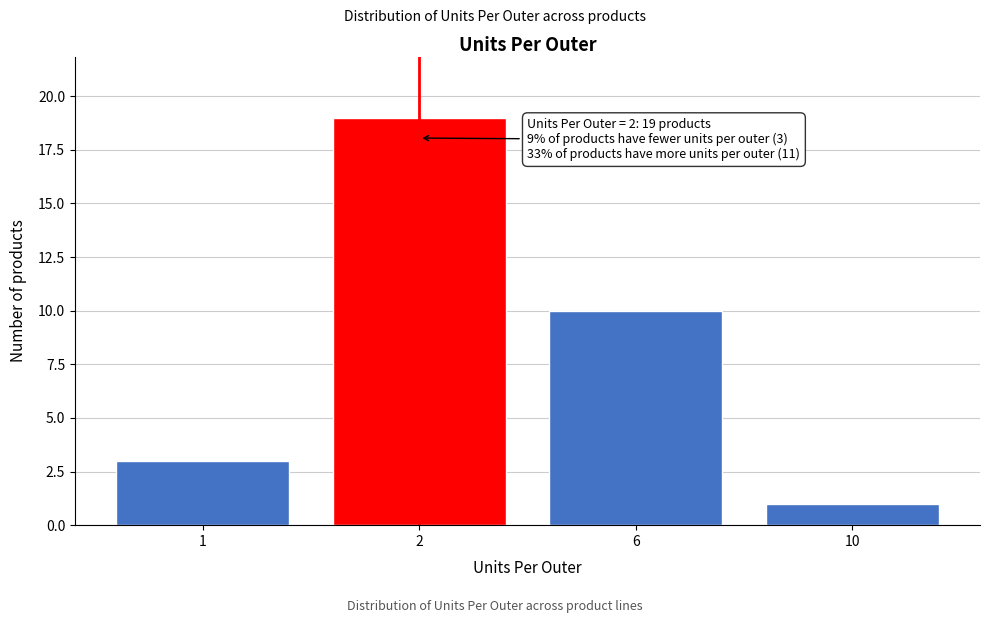

Reading right to left, transcribe all the data shown in this chart.

1	10	19	3